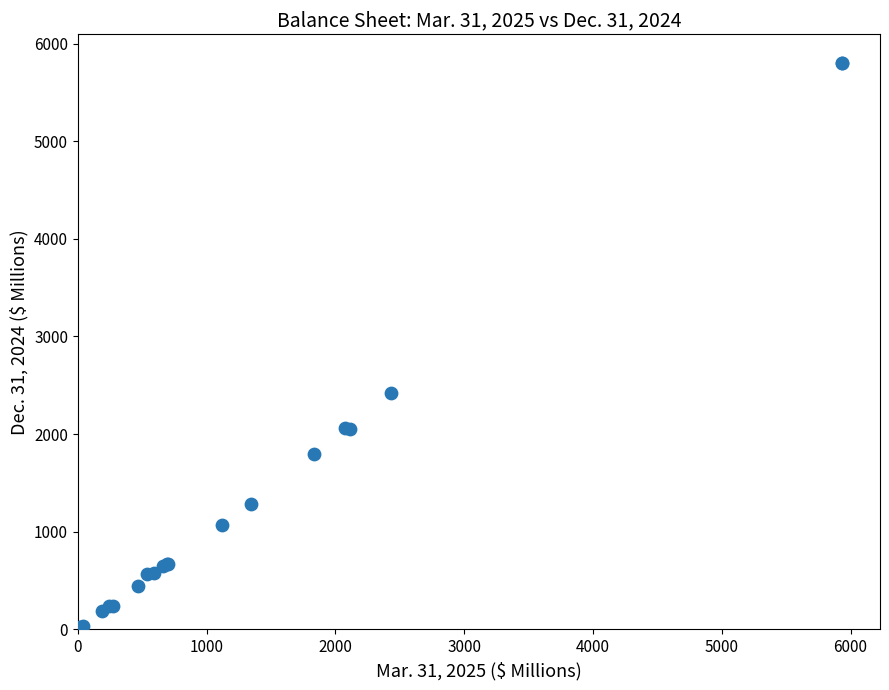

What Y value in the scatter plot is closest to 2912?

2419.8